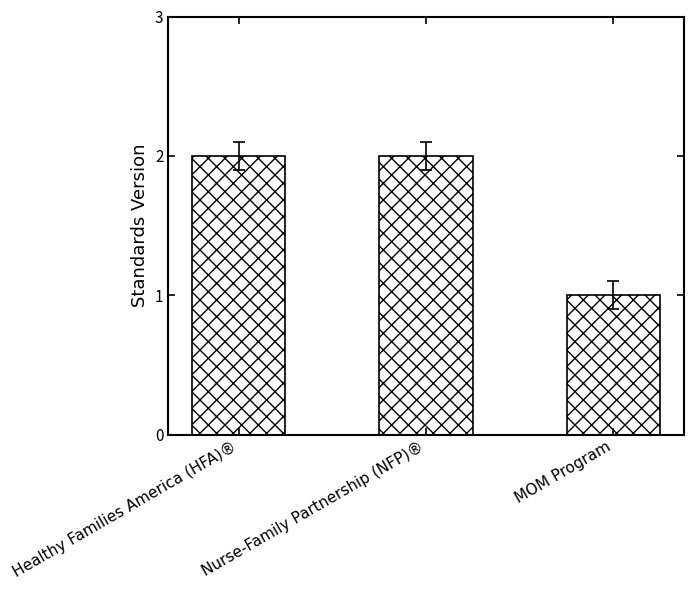

What is the sum of all values?

5